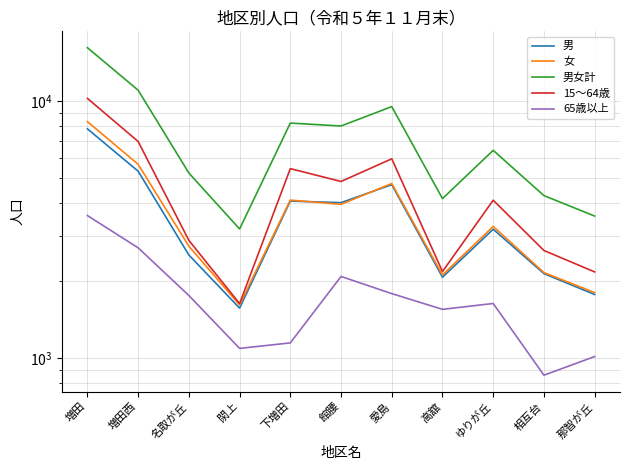

At which category does 65歳以上 reach its first local peak?

館腰